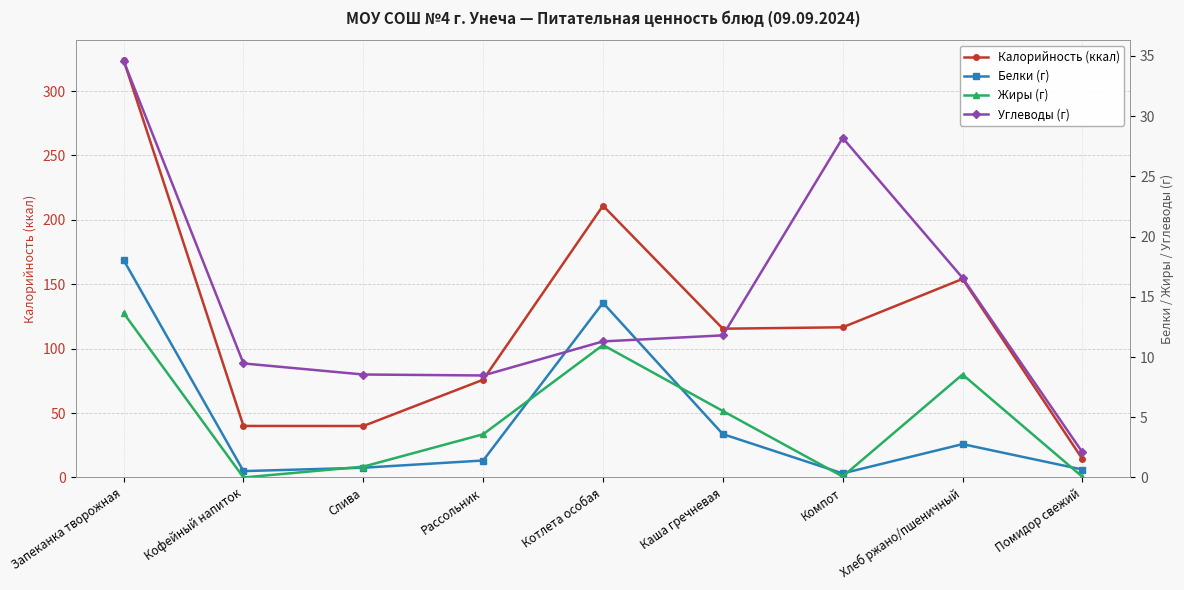

Reading right to left, what are all the values shown in this chart?

Калорийность (ккал): Помидор свежий=14.4	Хлеб ржано/пшеничный=154.1	Компот=116.6	Каша гречневая=115.5	Котлета особая=211.0	Рассольник=75.9	Слива=40.0	Кофейный напиток=40.0	Запеканка творожная=324.0
Белки (г): Помидор свежий=0.7	Хлеб ржано/пшеничный=2.8	Компот=0.3	Каша гречневая=3.6	Котлета особая=14.5	Рассольник=1.4	Слива=0.8	Кофейный напиток=0.5	Запеканка творожная=18.1
Жиры (г): Помидор свежий=0.1	Хлеб ржано/пшеничный=8.6	Компот=0.1	Каша гречневая=5.5	Котлета особая=11.0	Рассольник=3.6	Слива=0.9	Кофейный напиток=0.0	Запеканка творожная=13.7
Углеводы (г): Помидор свежий=2.1	Хлеб ржано/пшеничный=16.6	Компот=28.2	Каша гречневая=11.8	Котлета особая=11.3	Рассольник=8.5	Слива=8.6	Кофейный напиток=9.5	Запеканка творожная=34.6